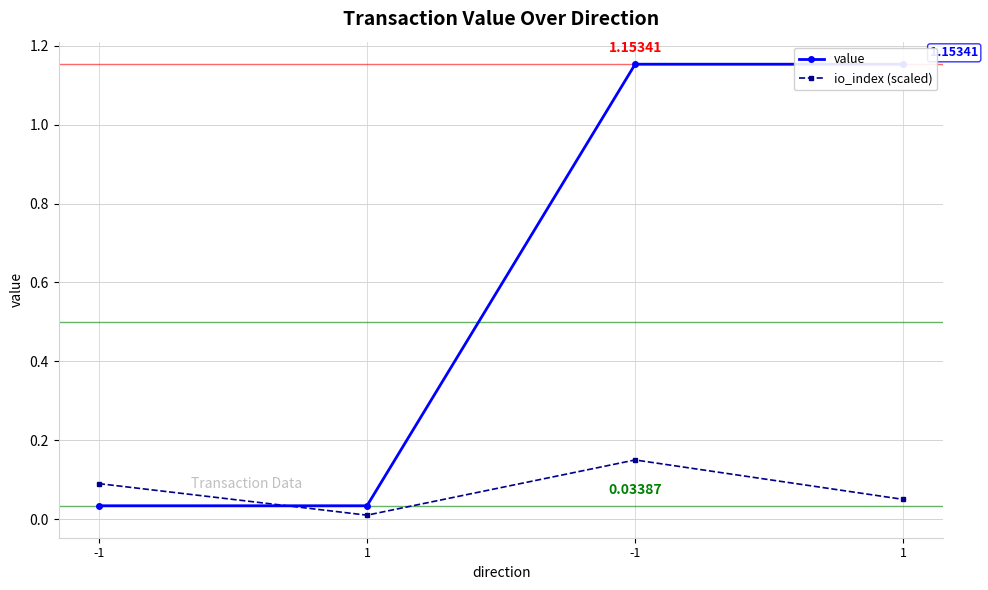

Is the value of value at 1 greater than the value of io_index (scaled) at 1?

Yes